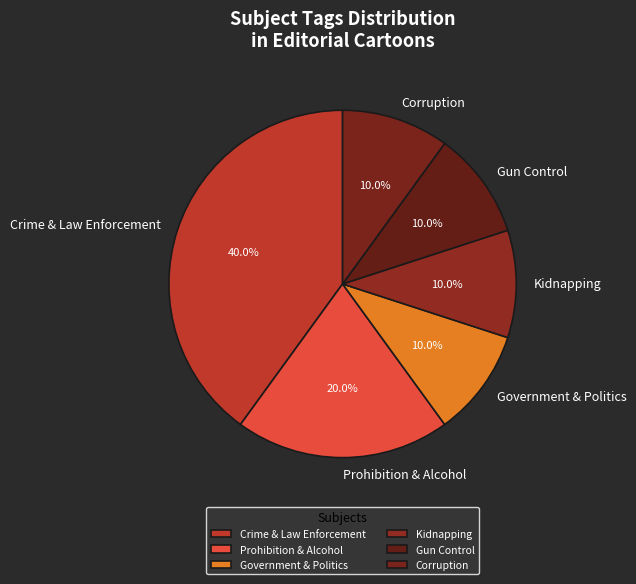

Does Prohibition & Alcohol account for over 50% of the chart?

No